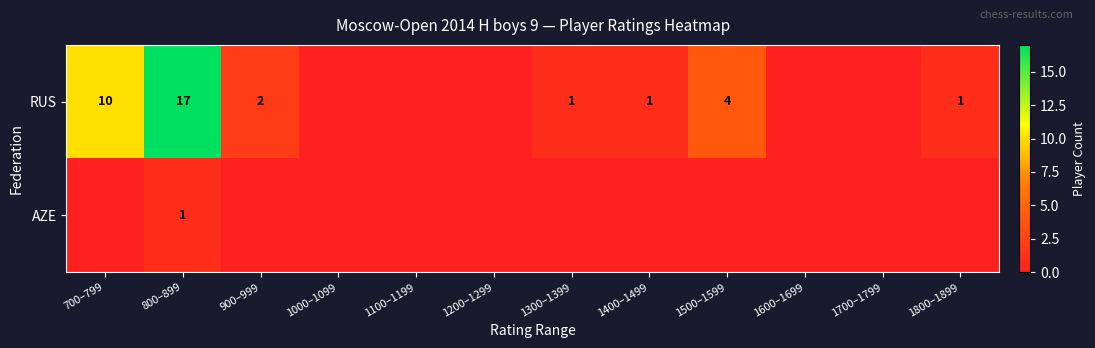

True or false: RUS has a value of 6 at 800–899.

False